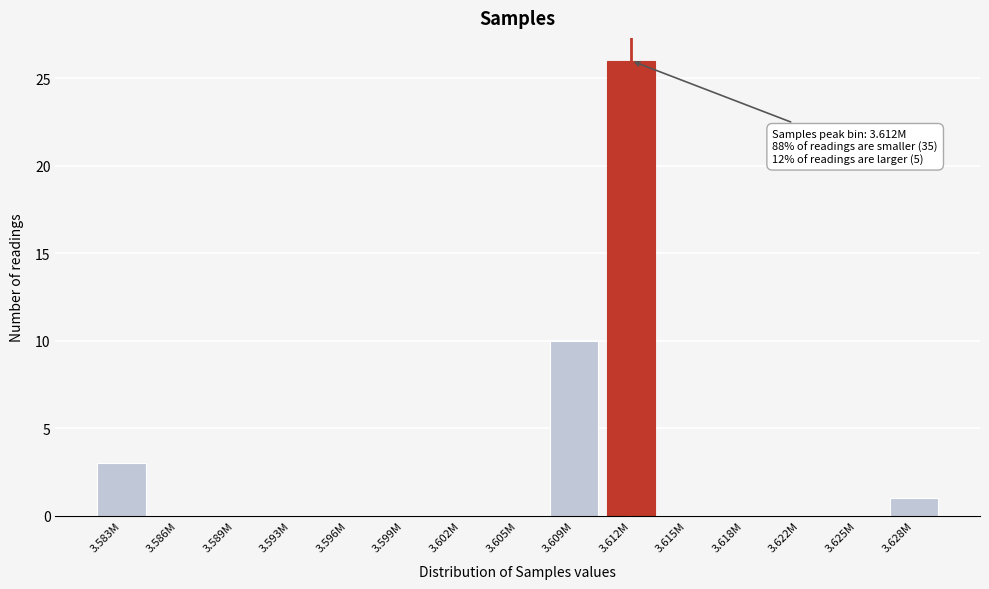

Reading left to right, extract all data points from this chart.

3.583M=3	3.586M=0	3.589M=0	3.593M=0	3.596M=0	3.599M=0	3.602M=0	3.605M=0	3.609M=10	3.612M=26	3.615M=0	3.618M=0	3.622M=0	3.625M=0	3.628M=1